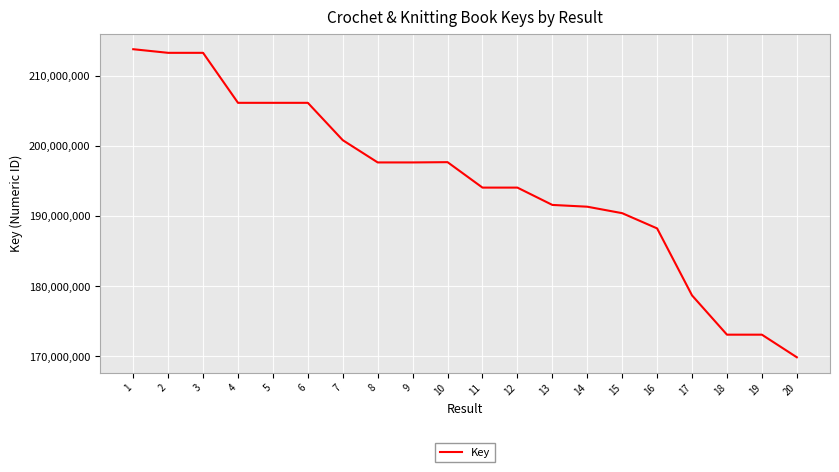

What is the difference between the values at 3 and 13?

21676343